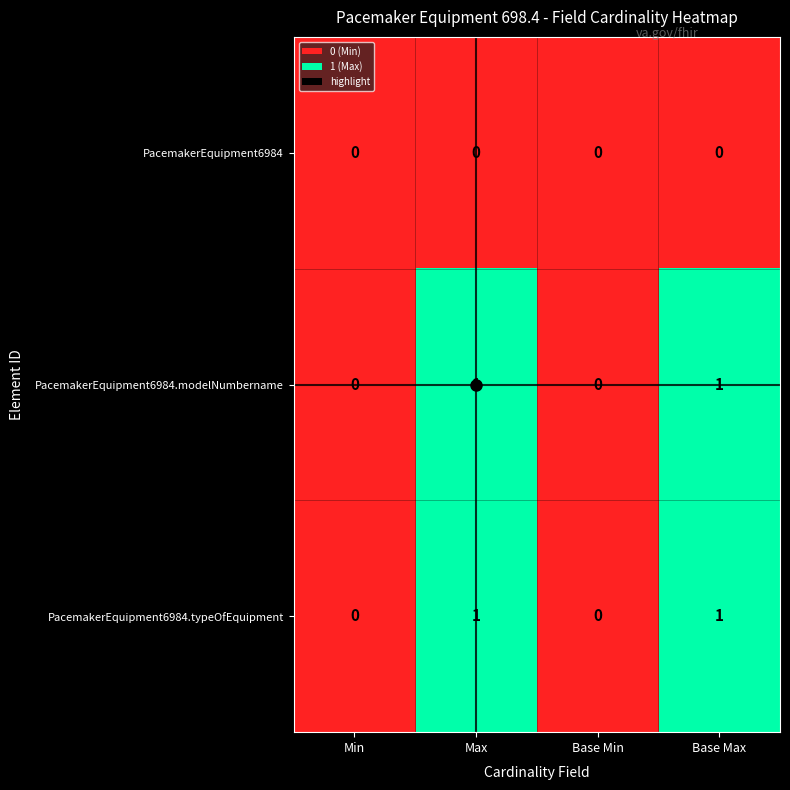

The value of PacemakerEquipment6984.modelNumbername at Base Max is 1. True or false?

True